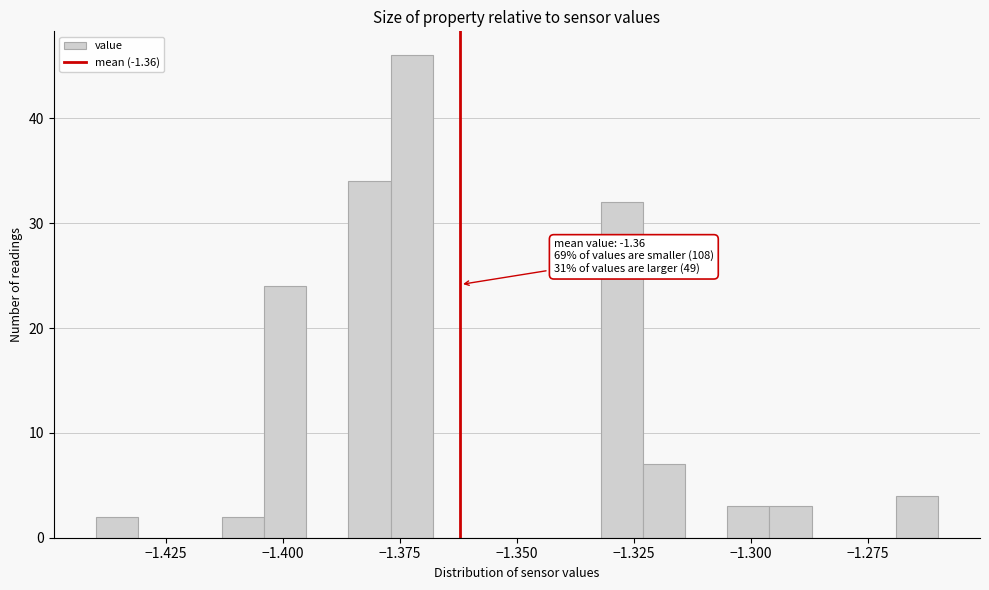

Around what value on the x-axis is the tallest bar? Give the approximate position of its centre, as read against the axis.

-1.370